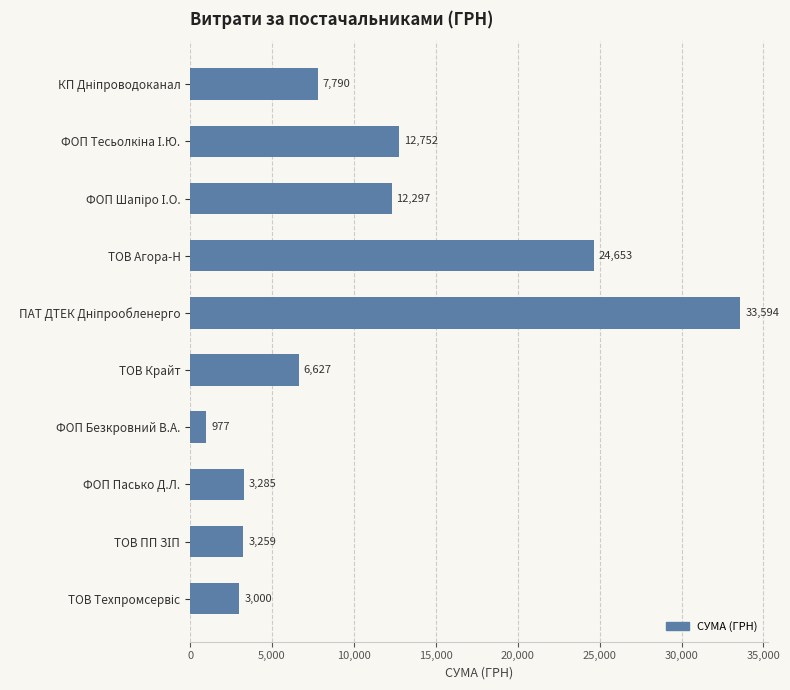

What value does the data have at ФОП Безкровний В.А.?

977.0